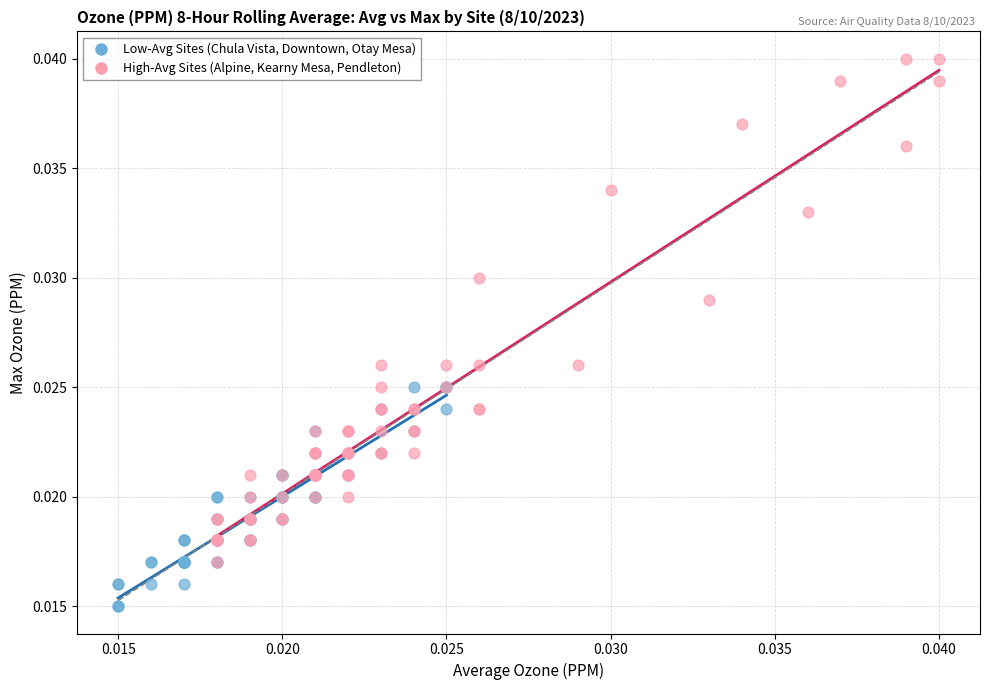

Which series reaches the minimum Y coordinate?

Low-Avg Sites (Chula Vista, Downtown, Otay Mesa)